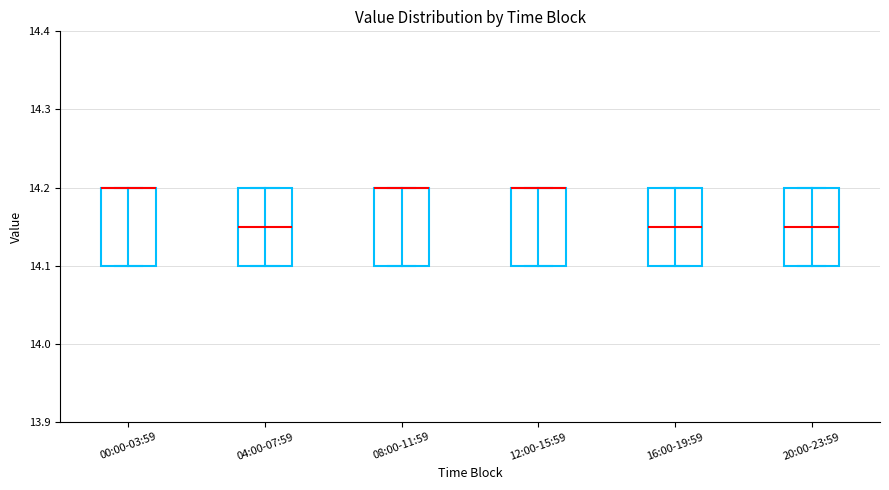

Reading left to right, transcribe this box plot: for each box, give where its median line is, the range the box spans, and where its two whiskers end, as read against the y-axis. The values are not printed on the chart, so give them approximately, as read against the axis.

00:00-03:59: median 14.20 (drawn on the box's upper edge), box 14.10 to 14.20, whiskers 14.10 to 14.20
04:00-07:59: median 14.15, box 14.10 to 14.20, whiskers 14.10 to 14.20
08:00-11:59: median 14.20 (drawn on the box's upper edge), box 14.10 to 14.20, whiskers 14.10 to 14.20
12:00-15:59: median 14.20 (drawn on the box's upper edge), box 14.10 to 14.20, whiskers 14.10 to 14.20
16:00-19:59: median 14.15, box 14.10 to 14.20, whiskers 14.10 to 14.20
20:00-23:59: median 14.15, box 14.10 to 14.20, whiskers 14.10 to 14.20